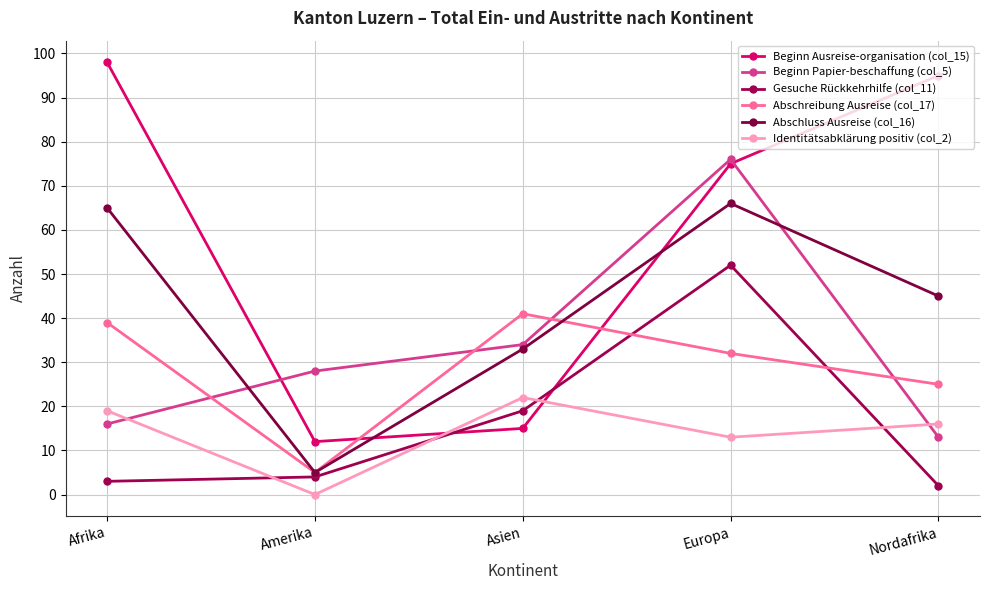

True or false: Beginn Ausreise-organisation (col_15) has more than 0 interior local peaks.

False